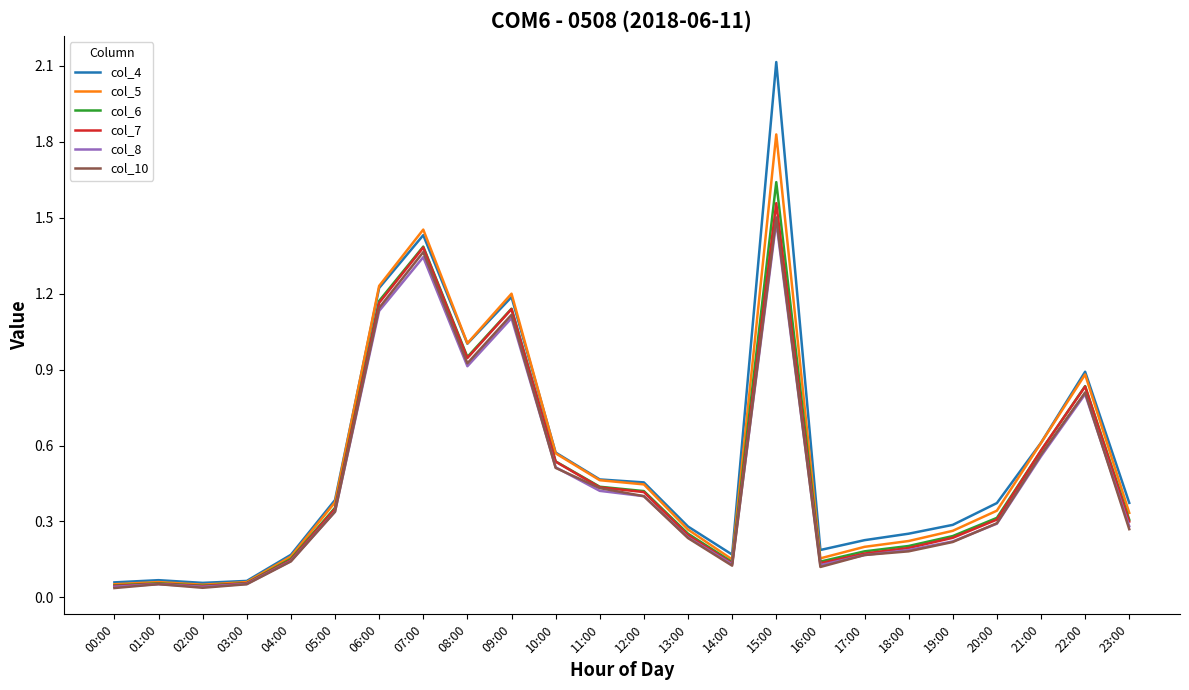

Between 05:00 and 21:00, which series saw the biggest shift?

col_5